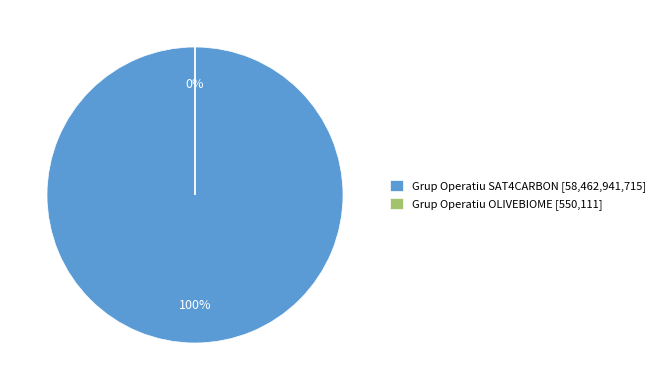

Do Grup Operatiu OLIVEBIOME and Grup Operatiu SAT4CARBON together represent more than half of the pie?

Yes